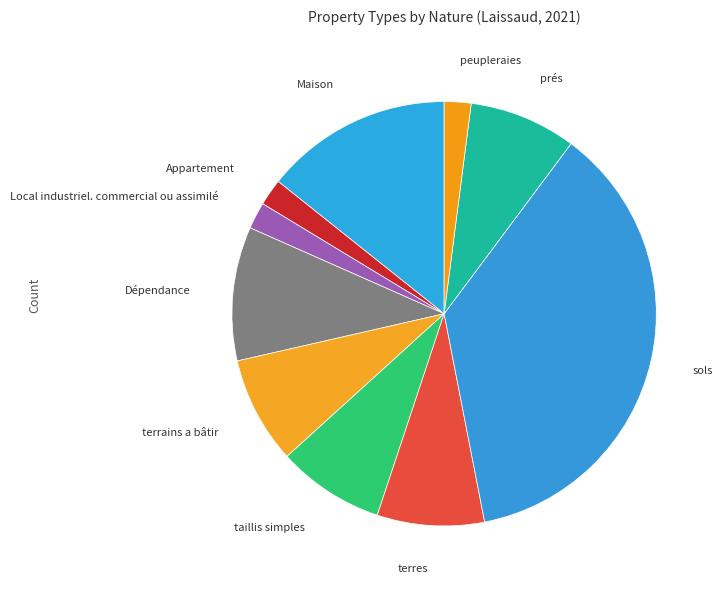

Between peupleraies and Dépendance, which is larger?

Dépendance